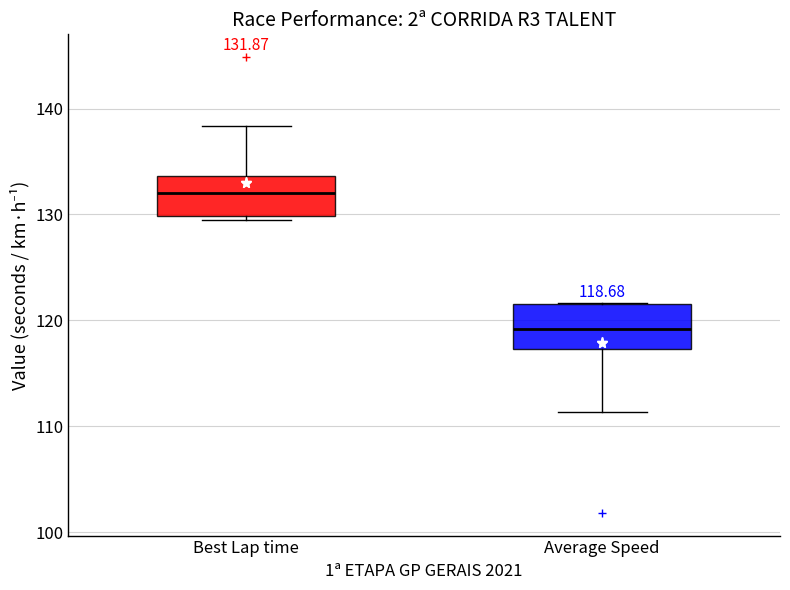

Which box has the highest median line?

Best Lap time